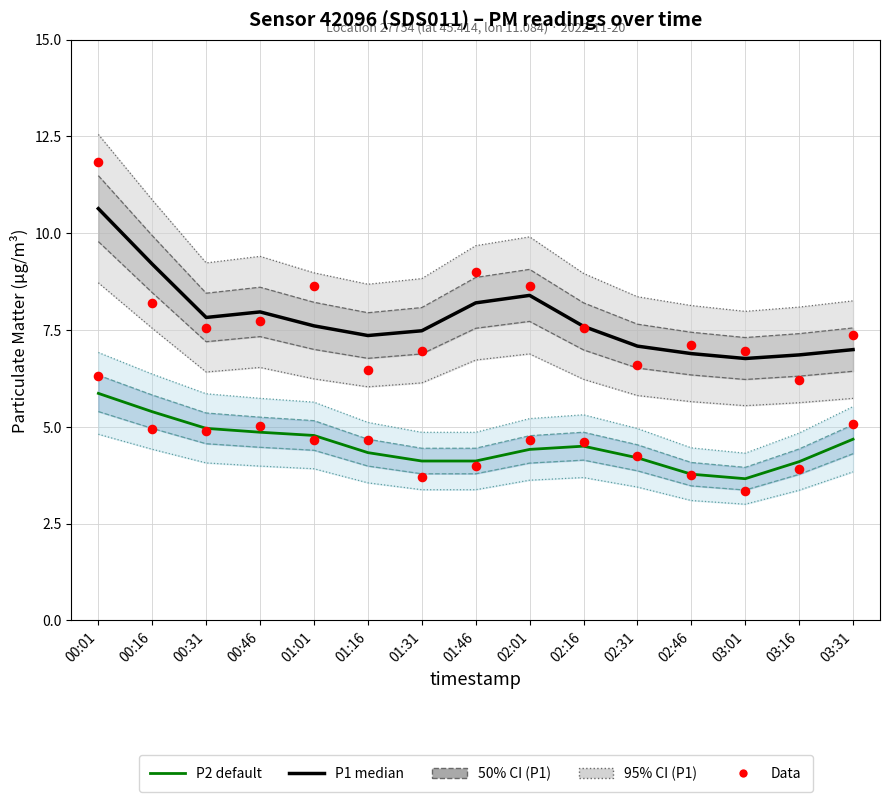

Which series contains the lowest Y value?

P2 Data